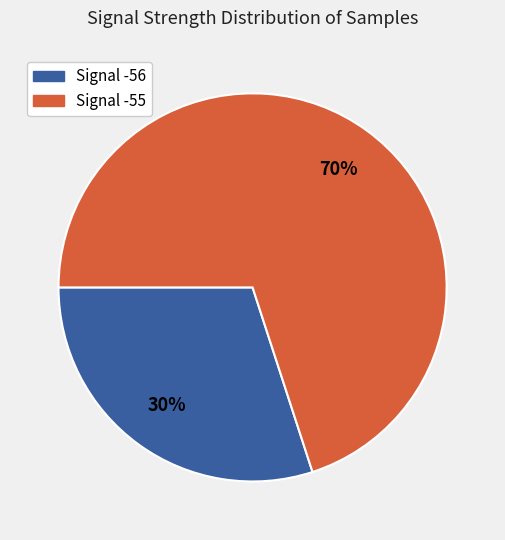

Is there any slice that represents more than half of the pie?

Yes